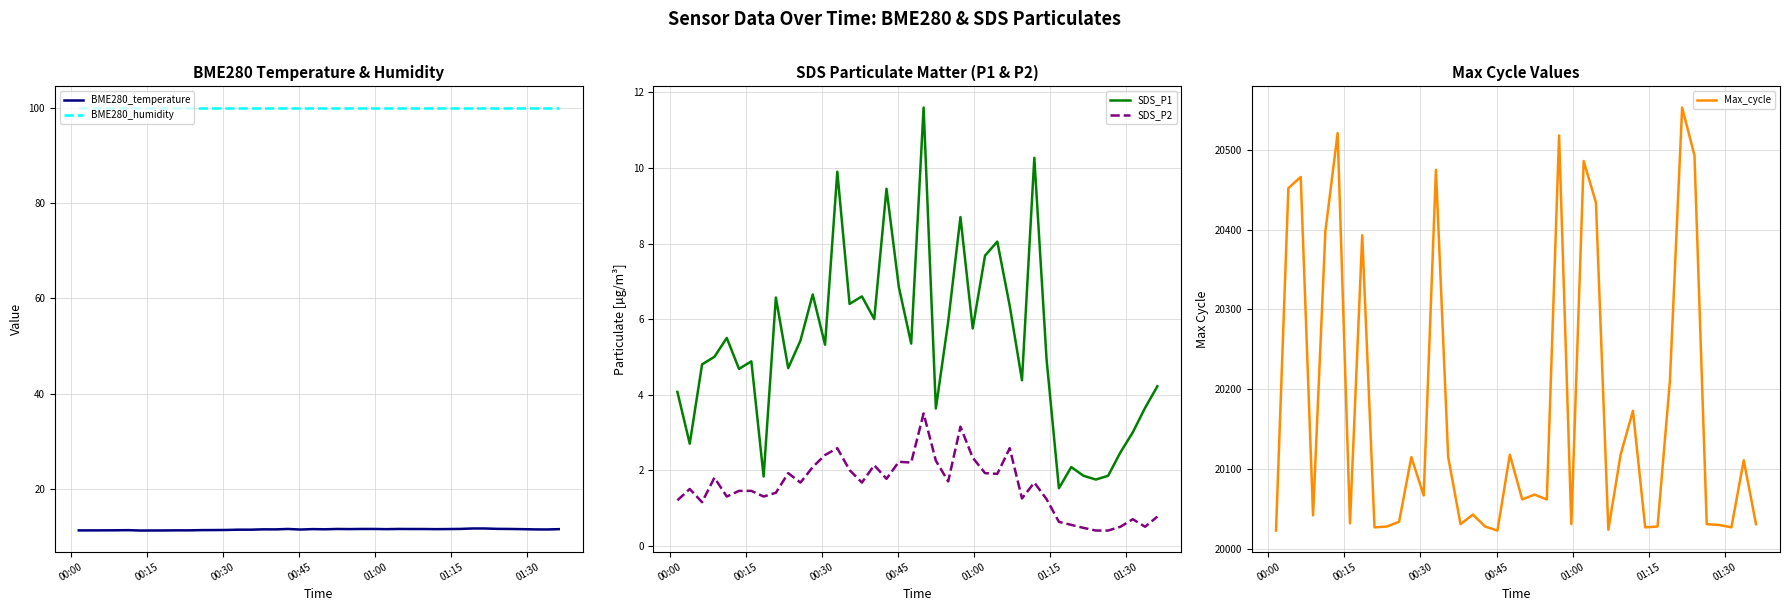

True or false: BME280_humidity and BME280_temperature intersect in this chart.

False